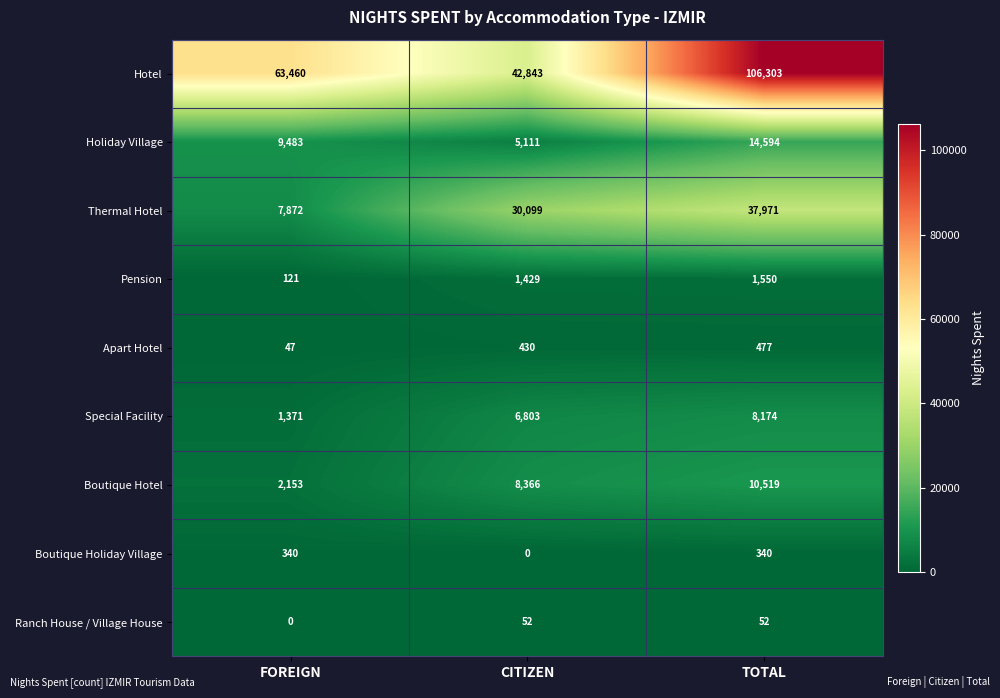

Which category has the highest value across all series?

TOTAL